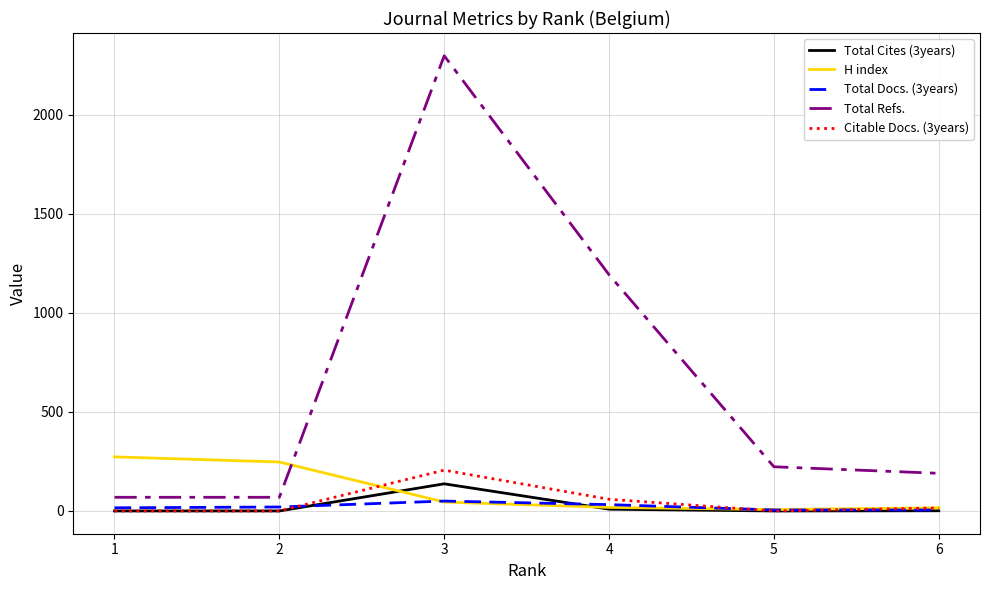

True or false: Citable Docs. (3years) and Total Refs. intersect in this chart.

False